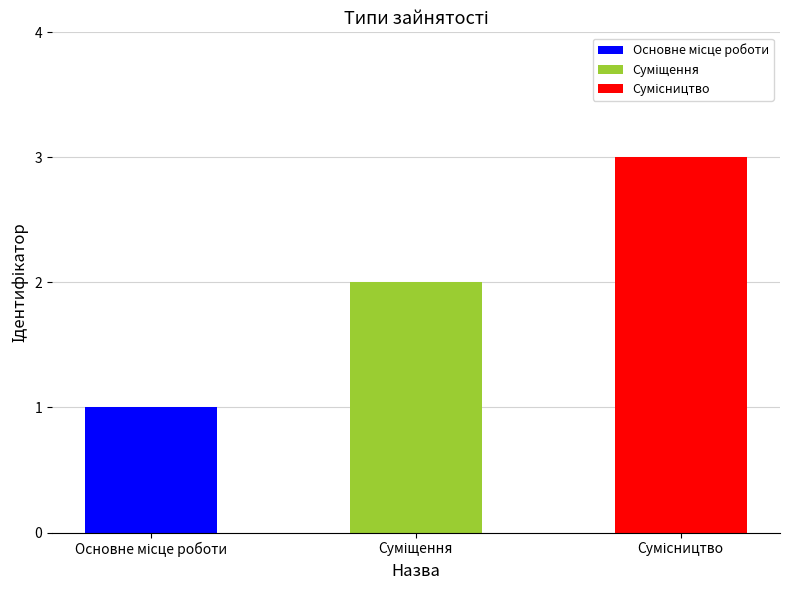

Count the values in the range 1 to 3.

3